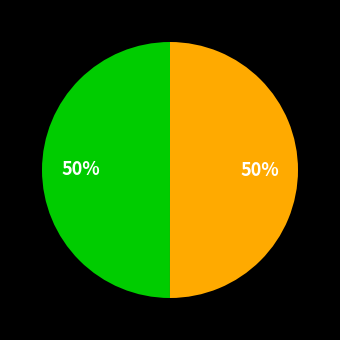

To the nearest percent, what is the average slice percentage?

50%